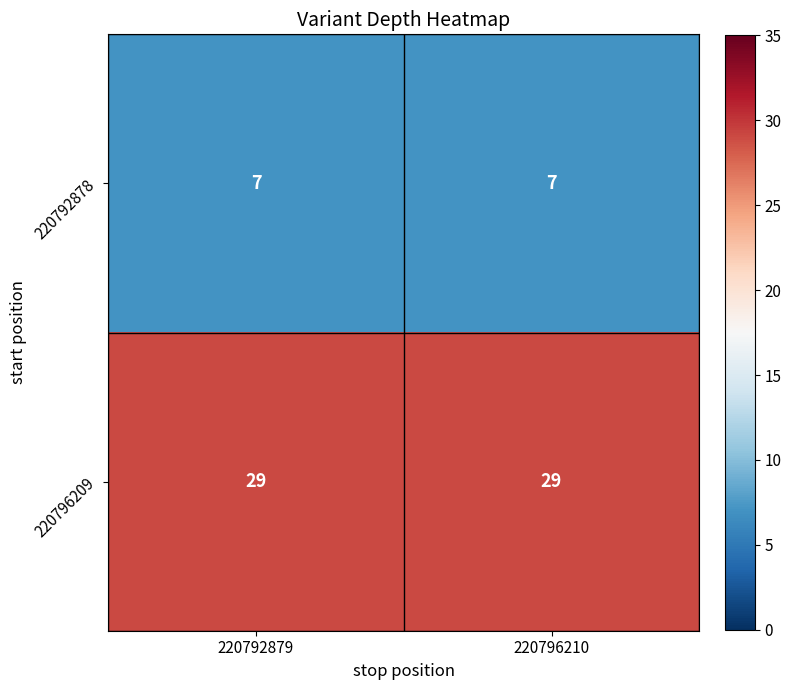

What is the smallest value displayed?

7